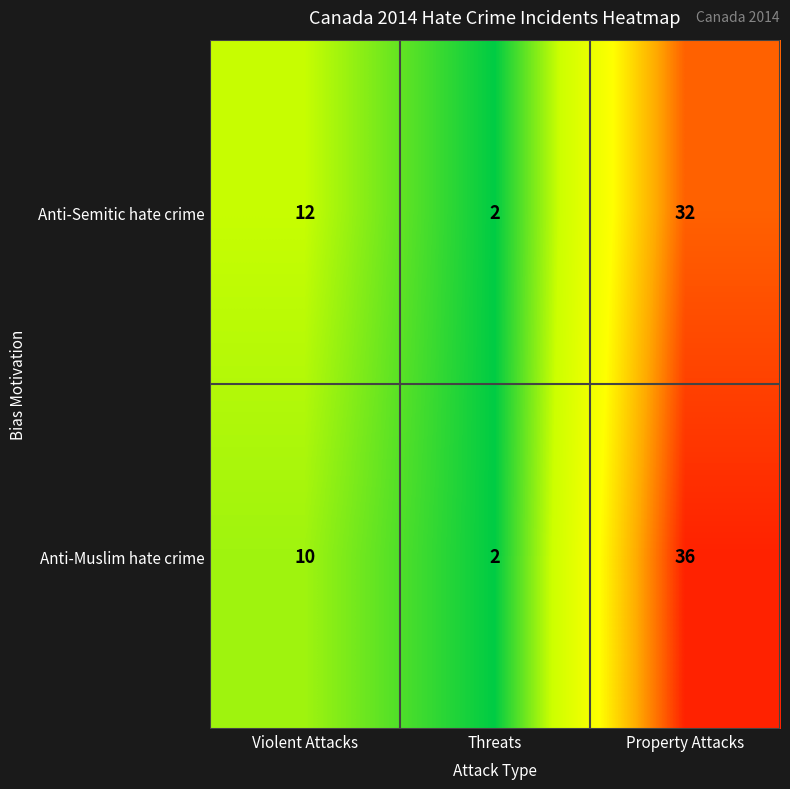

Which series changed the most between Threats and Property Attacks?

Anti-Muslim hate crime